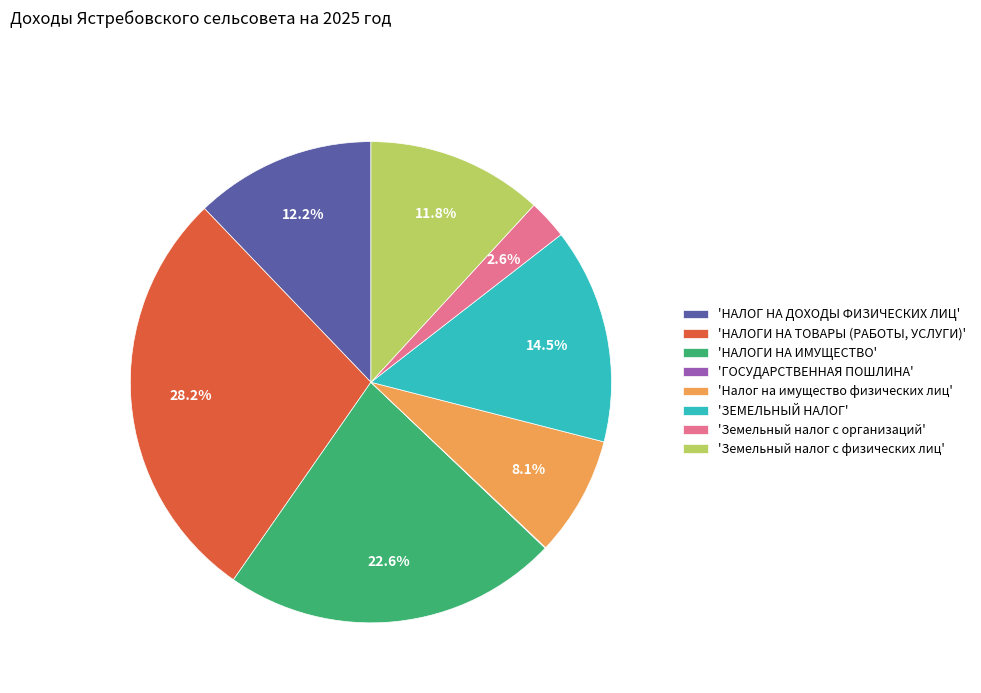

What is the largest slice in the pie chart?

'НАЛОГИ НА ТОВАРЫ (РАБОТЫ, УСЛУГИ)'